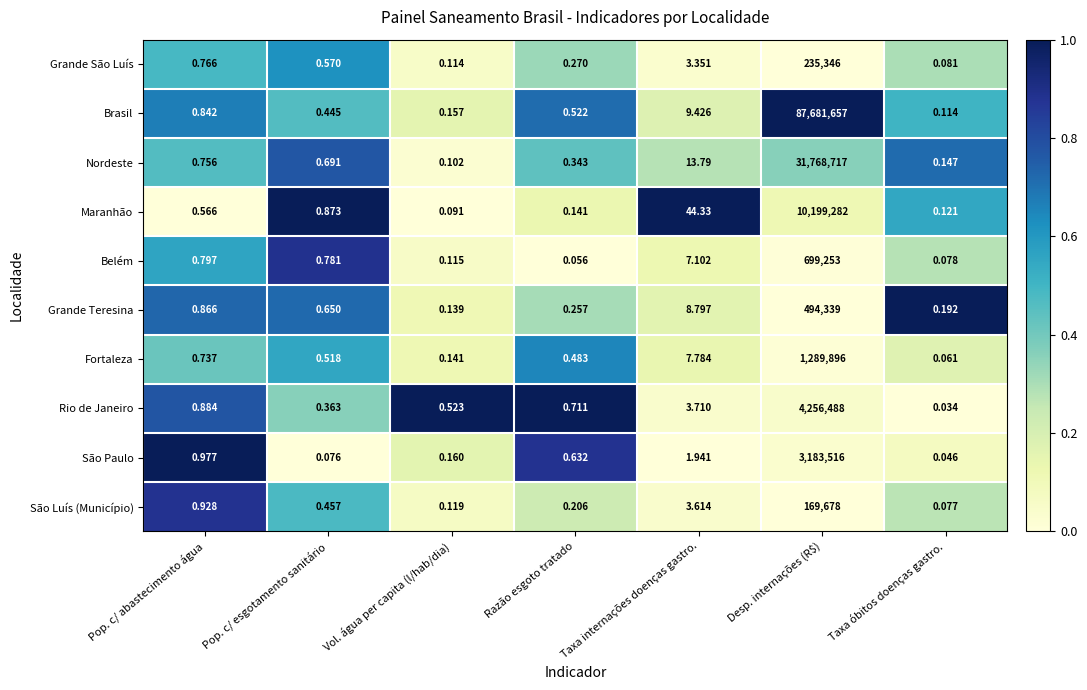

Rank the series at Taxa óbitos doenças gastro. from highest to lowest value.

Grande Teresina, Nordeste, Maranhão, Brasil, Grande São Luís, Belém, São Luís (Município), Fortaleza, São Paulo, Rio de Janeiro